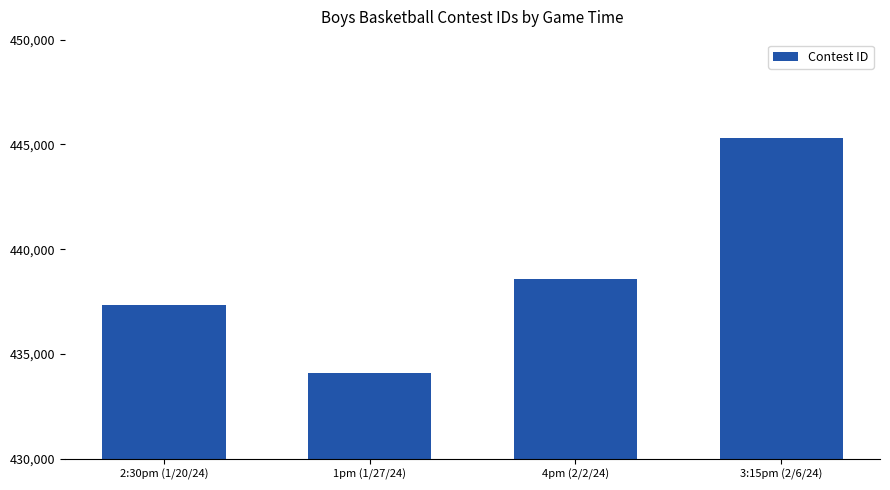

What value does the data have at 3:15pm (2/6/24), to the nearest 10?

445330